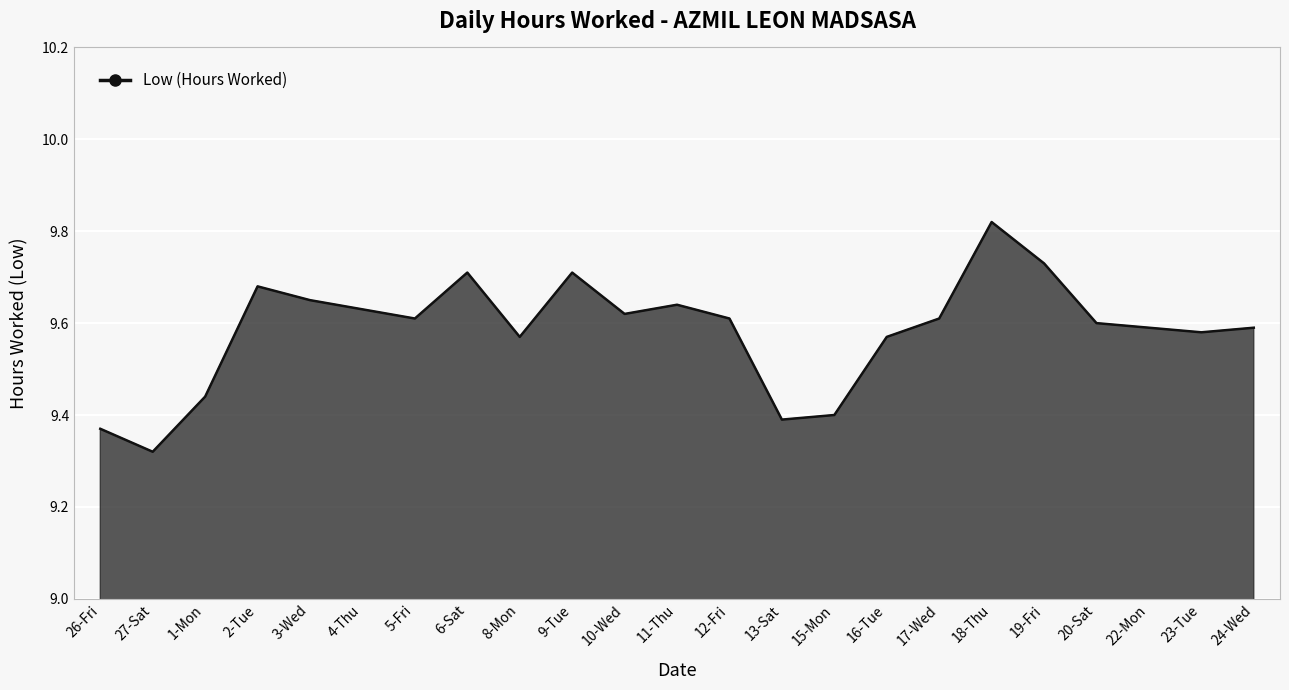

What position from the left is 22-Mon?

21